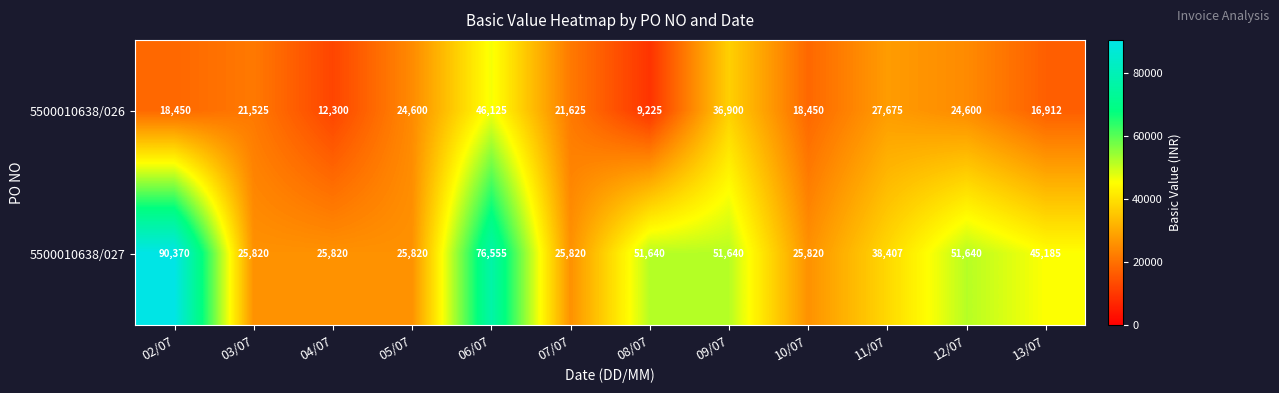

List the series in order of their peak value, lowest first.

5500010638/026, 5500010638/027